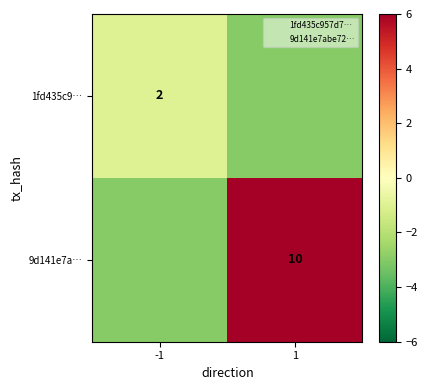

The 1fd435c9… series shows 1 at -1. True or false?

False